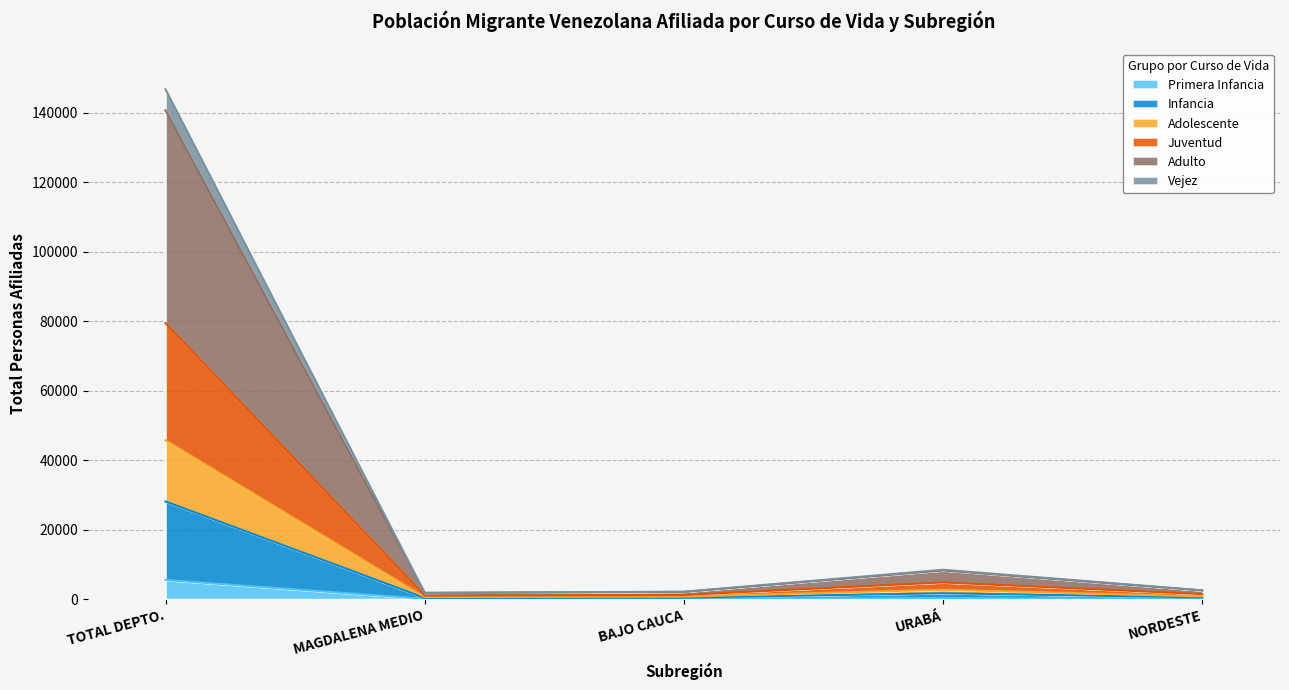

At how many categories does at least one series exceed 44450?

1